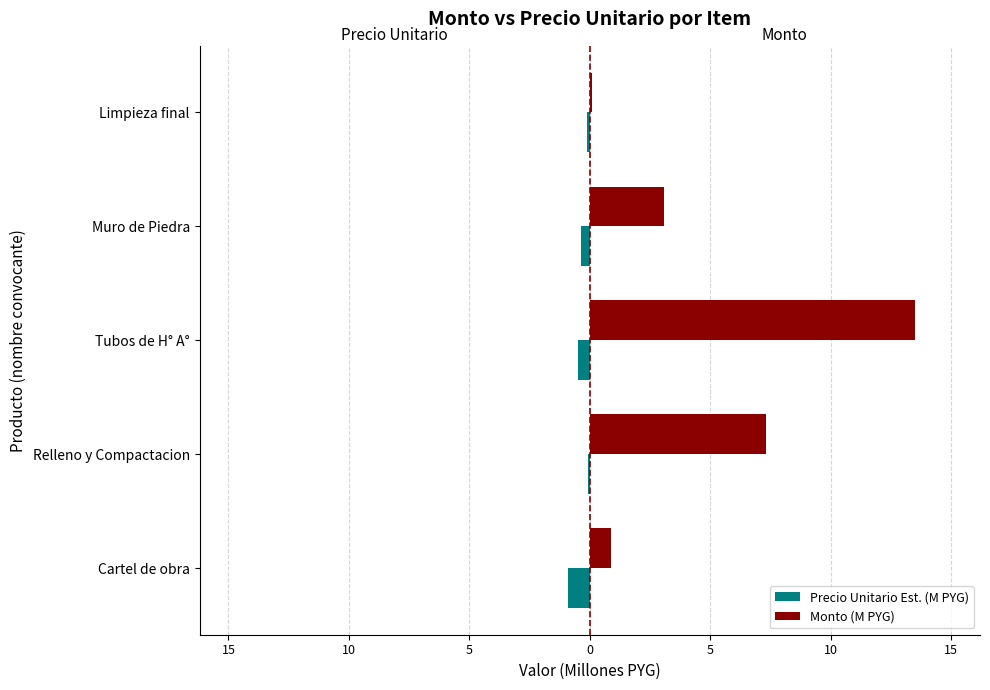

What is the average value of the Precio Unitario Est. (M PYG) series?

-0.4